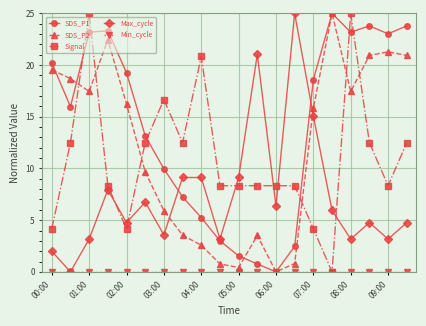

True or false: Signal and SDS_P2 cross at least once.

True